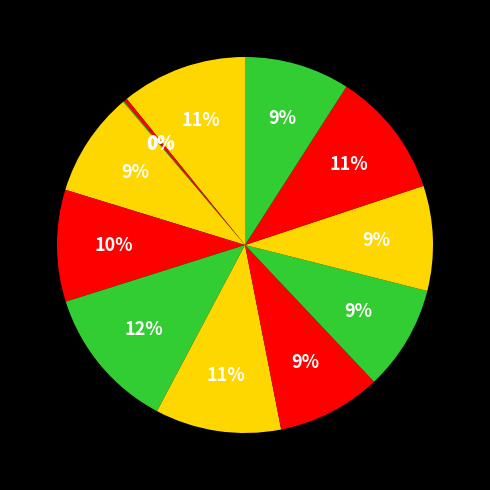

Does any single category account for the majority?

No